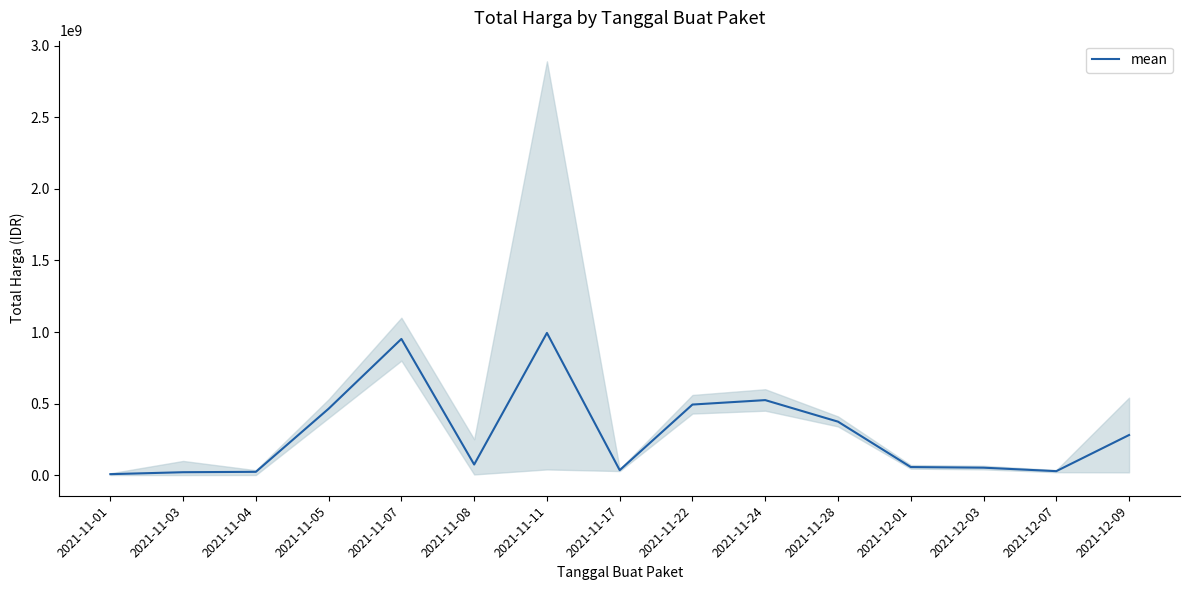

What is the sum of the values at 2021-11-04 and 2021-11-17?

56965769